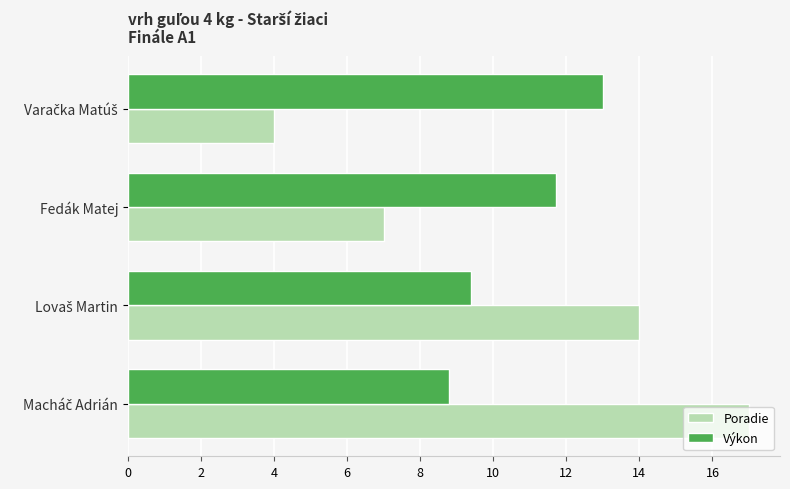

What is the minimum value shown in the chart?

4.0